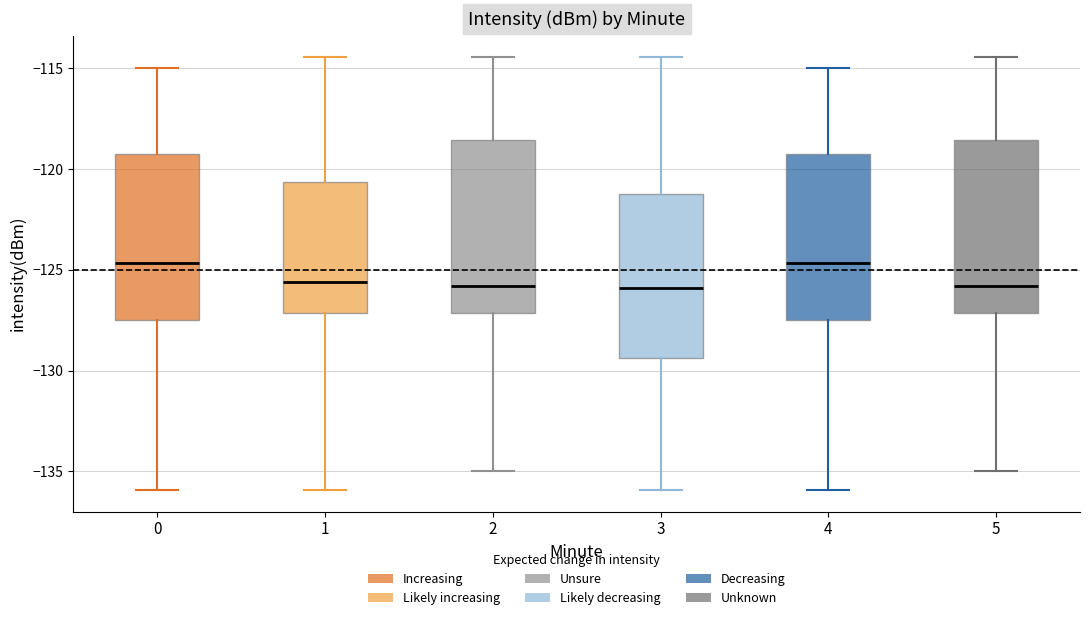

Where does the upper whisker of the box at x = 3 end on the y-axis? The values are not printed on the chart, so give them approximately, as read against the axis.

-114.5